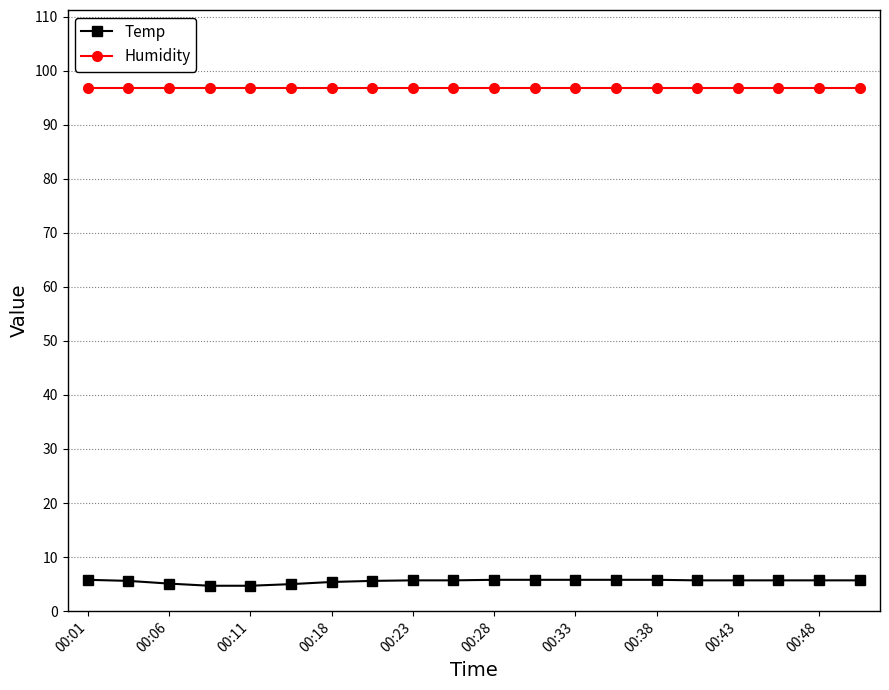

Count the number of categories in the chart.

20